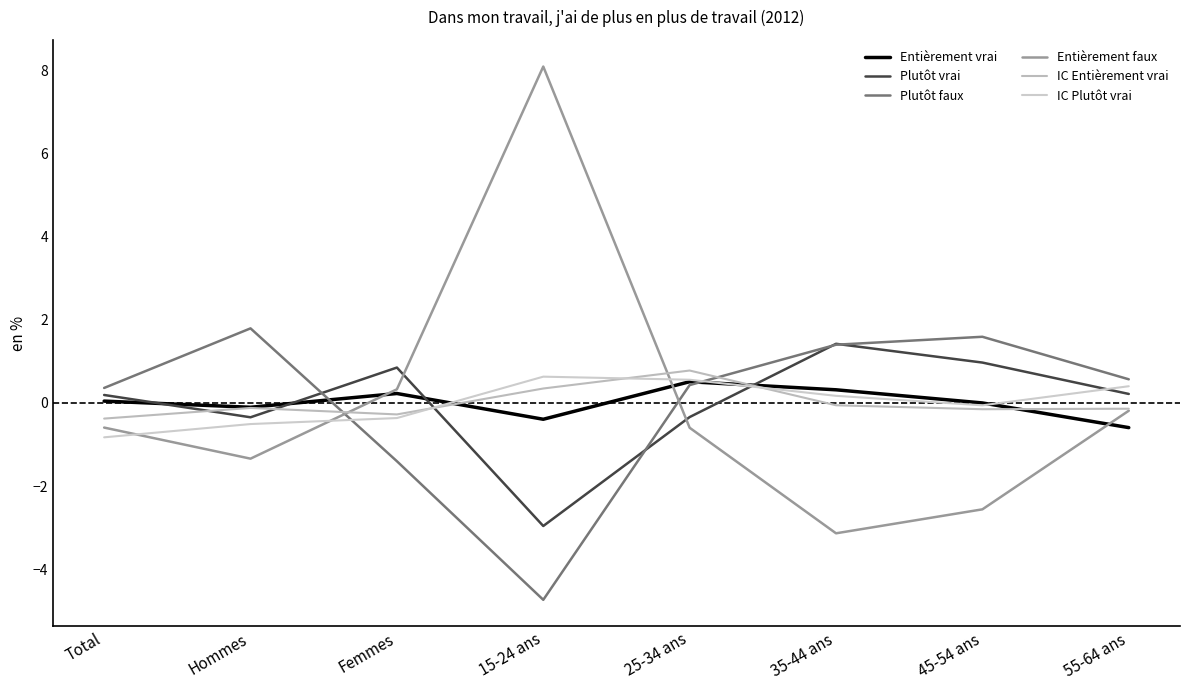

Between 15-24 ans and 35-44 ans, which series saw the biggest shift?

Entièrement faux